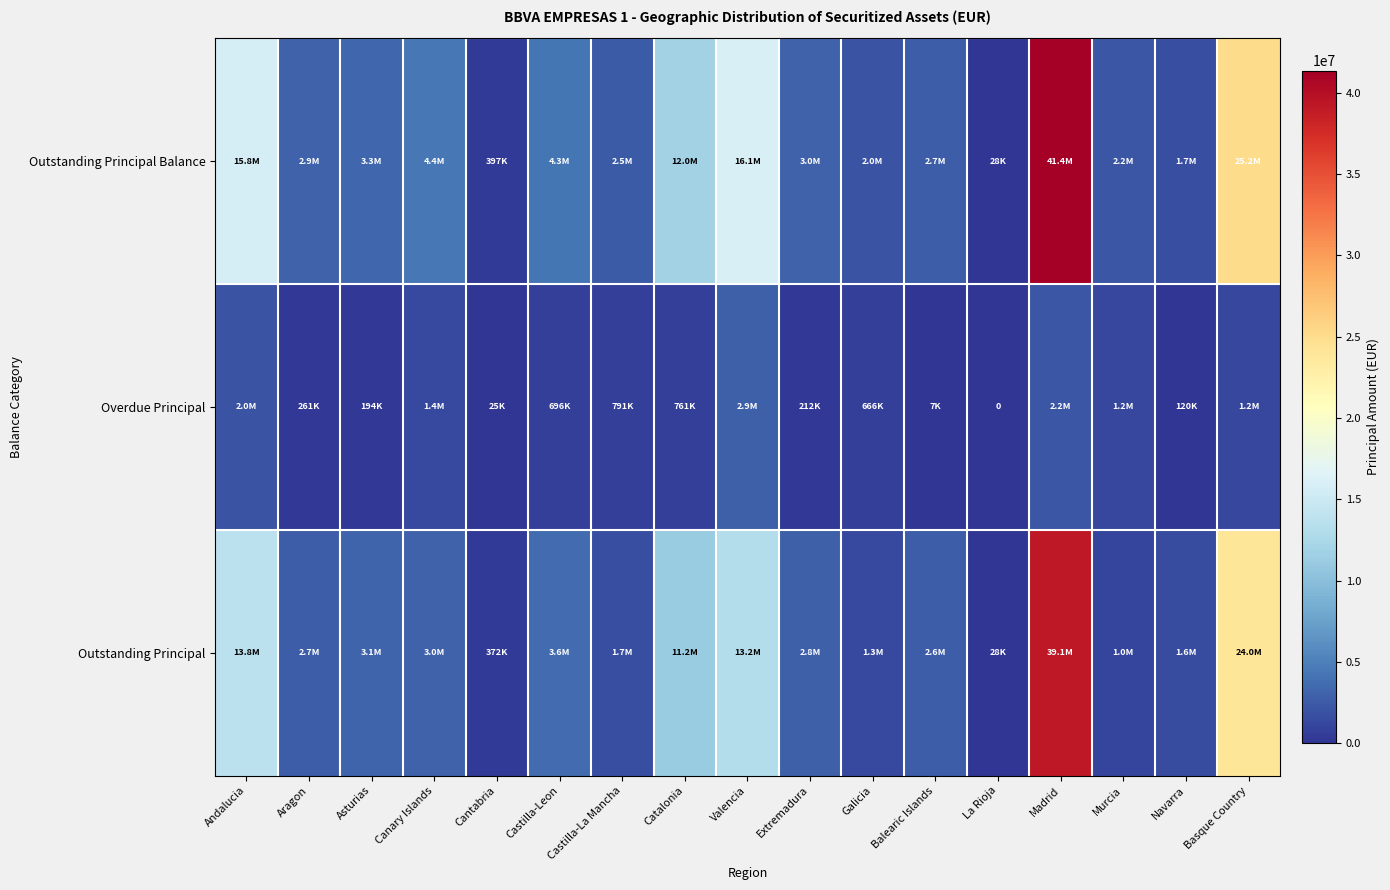

The value of Outstanding Principal Balance at Andalucia is 15787165.0. True or false?

True